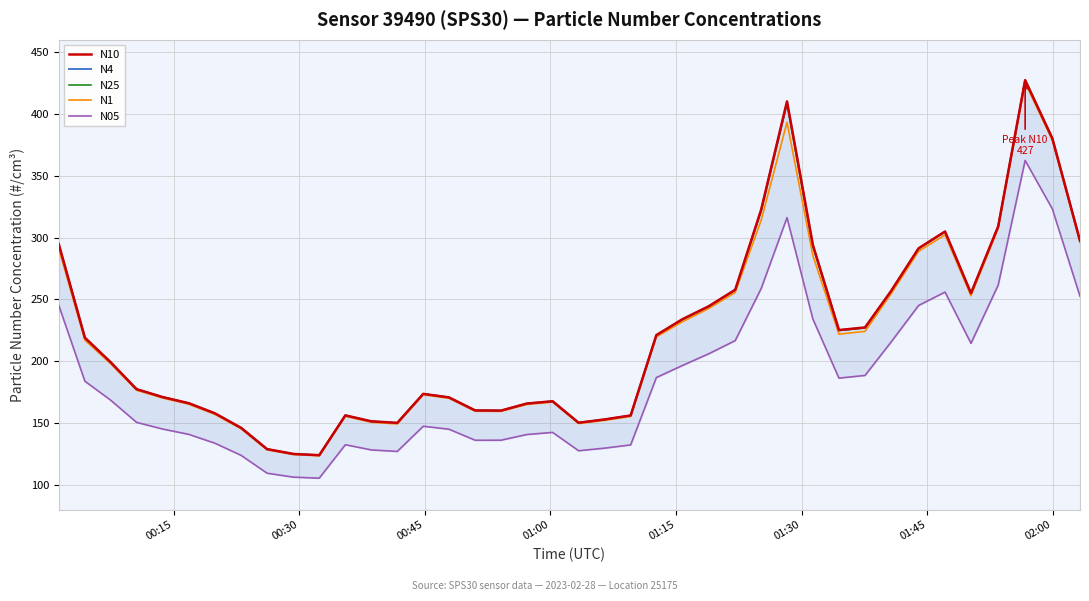

Reading left to right, what are all the values shown in this chart?

N10: 294.7	219.0	199.2	177.4	171.1	166.0	157.9	146.1	128.9	125.0	124.0	156.2	151.4	150.2	173.6	170.8	160.2	160.1	165.8	167.6	150.3	152.9	156.2	221.1	233.9	244.5	257.8	322.6	410.2	294.1	225.2	227.3	256.5	291.4	304.9	255.0	309.1	427.3	380.2	297.5
N4: 294.5	219.0	199.1	177.4	171.0	166.0	157.8	146.0	128.9	125.0	124.0	156.2	151.4	150.1	173.6	170.7	160.2	160.1	165.8	167.6	150.2	152.9	156.1	221.1	233.9	244.4	257.7	322.4	409.6	293.9	225.1	227.2	256.5	291.3	304.8	254.9	309.0	427.2	380.1	297.4
N25: 294.2	218.8	199.0	177.3	171.0	165.9	157.8	146.0	128.9	125.0	124.0	156.1	151.3	150.1	173.5	170.7	160.1	160.0	165.7	167.6	150.2	152.8	156.1	220.9	233.7	244.3	257.5	321.6	408.1	293.1	224.8	226.9	256.3	291.1	304.6	254.8	308.9	427.1	380.0	297.3
N1: 291.0	217.1	198.0	176.6	170.2	165.2	157.0	145.3	128.3	124.5	123.5	155.4	150.6	149.3	172.8	170.0	159.5	159.4	165.0	166.9	149.6	152.2	155.3	219.7	231.9	242.7	255.6	314.1	393.2	285.5	221.9	224.2	254.2	289.0	302.1	252.9	307.3	425.2	378.6	296.1
N05: 245.2	183.9	168.5	150.6	145.2	140.8	133.7	123.8	109.5	106.3	105.4	132.5	128.3	127.1	147.4	145.0	136.1	136.1	140.7	142.4	127.6	129.7	132.3	186.8	196.5	206.1	216.7	258.8	316.1	234.2	186.3	188.5	215.3	245.1	255.9	214.5	261.6	362.4	323.1	252.5